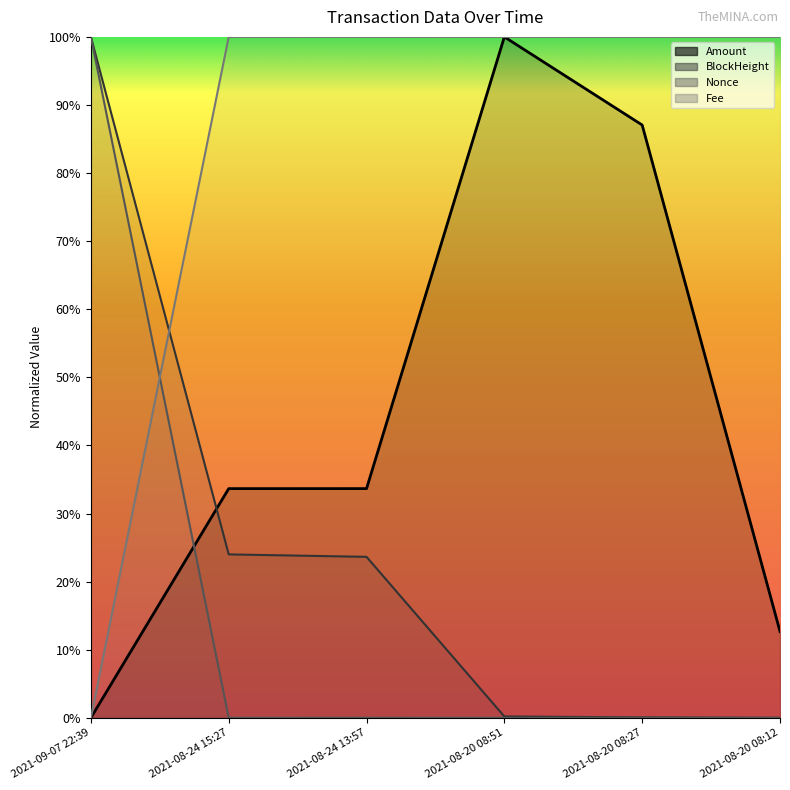

What is the average value of the BlockHeight series?

0.2